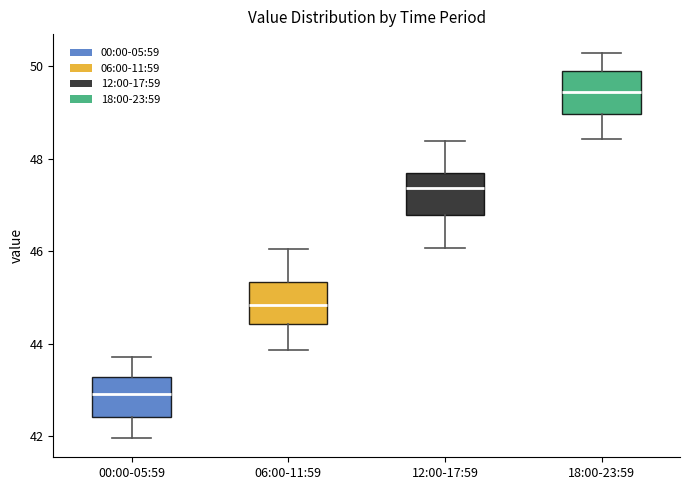

Which box has the highest median line?

18:00-23:59